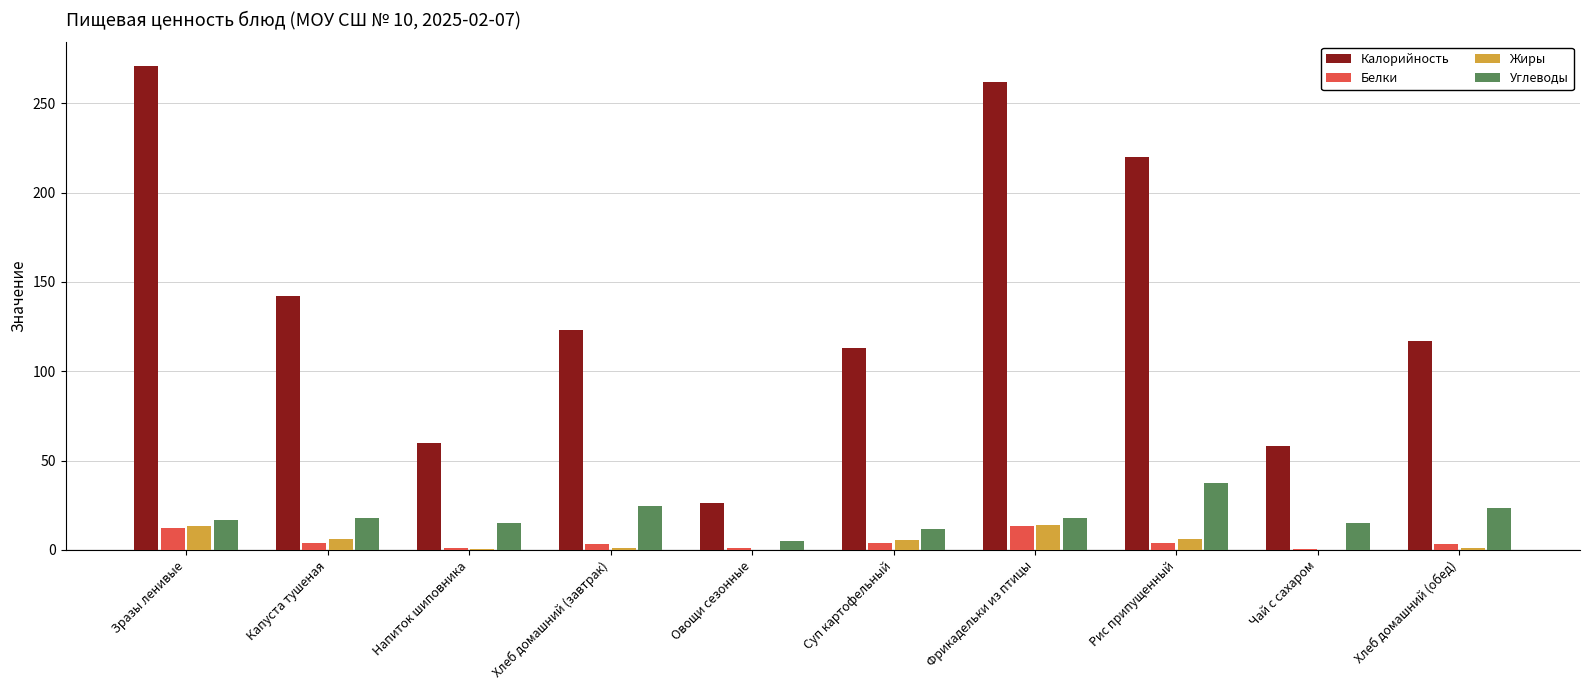

Which series changed the most between Капуста тушеная and Овощи сезонные?

Калорийность